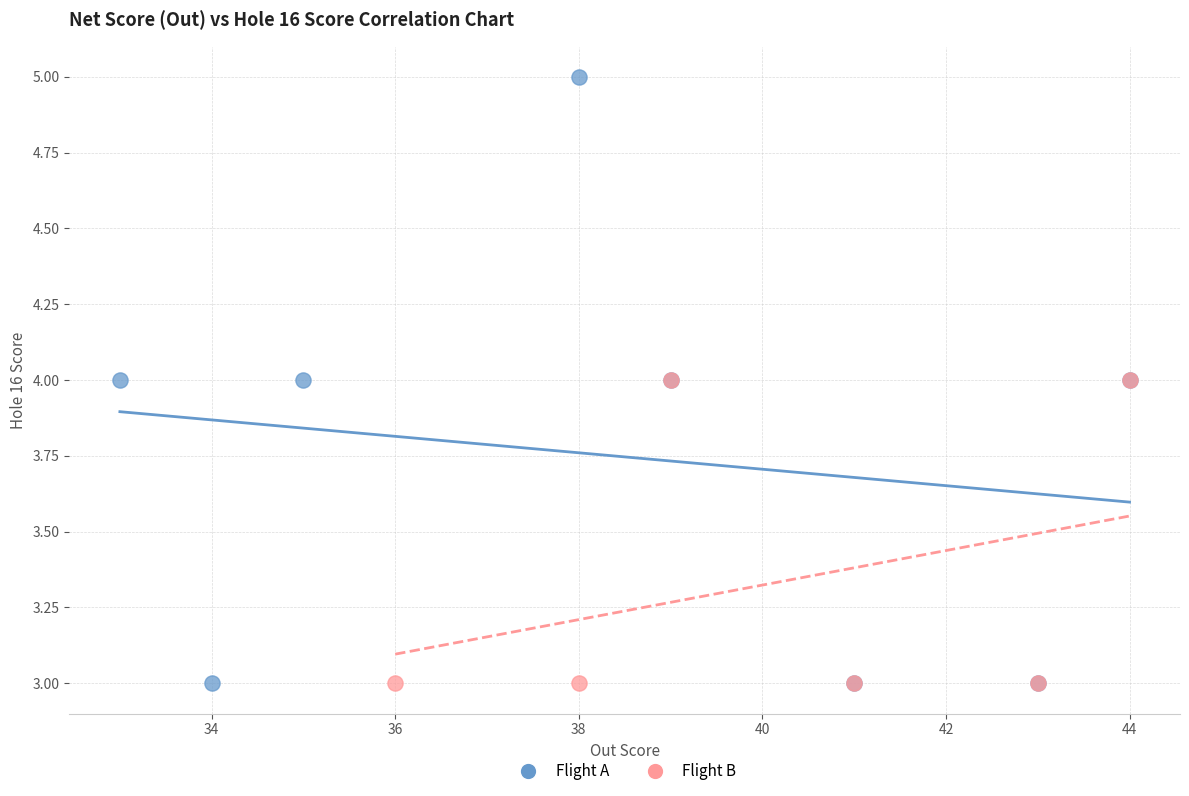

Which series has the largest Y range (max minus min)?

Flight A